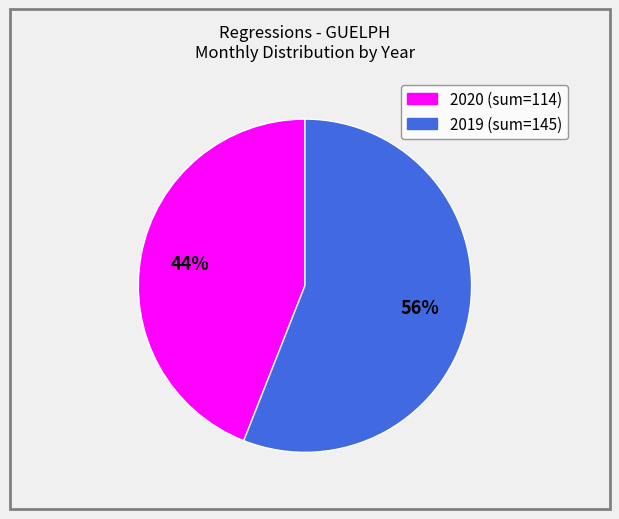

To the nearest percent, what is the average slice percentage?

50%